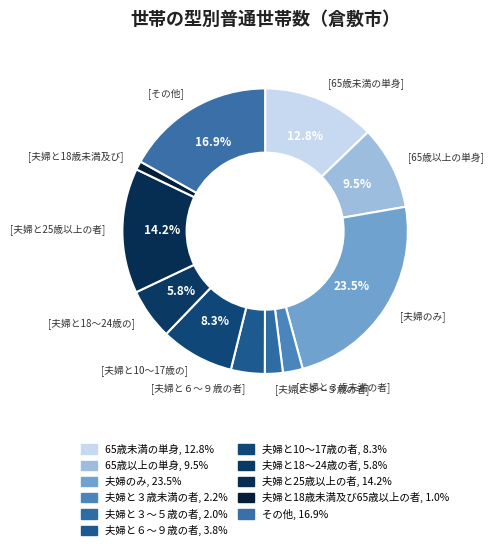

How much of the chart is everything except 65歳未満の単身?

87.2%